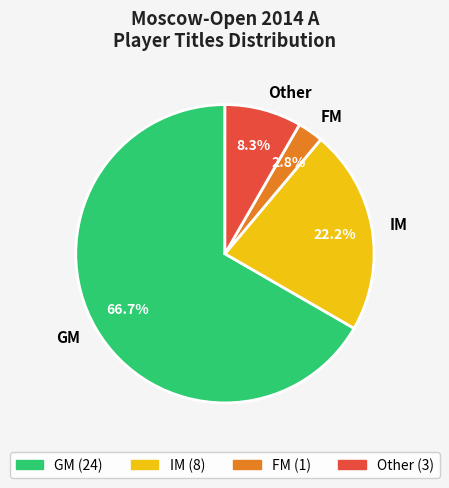

Between Other and FM, which is larger?

Other